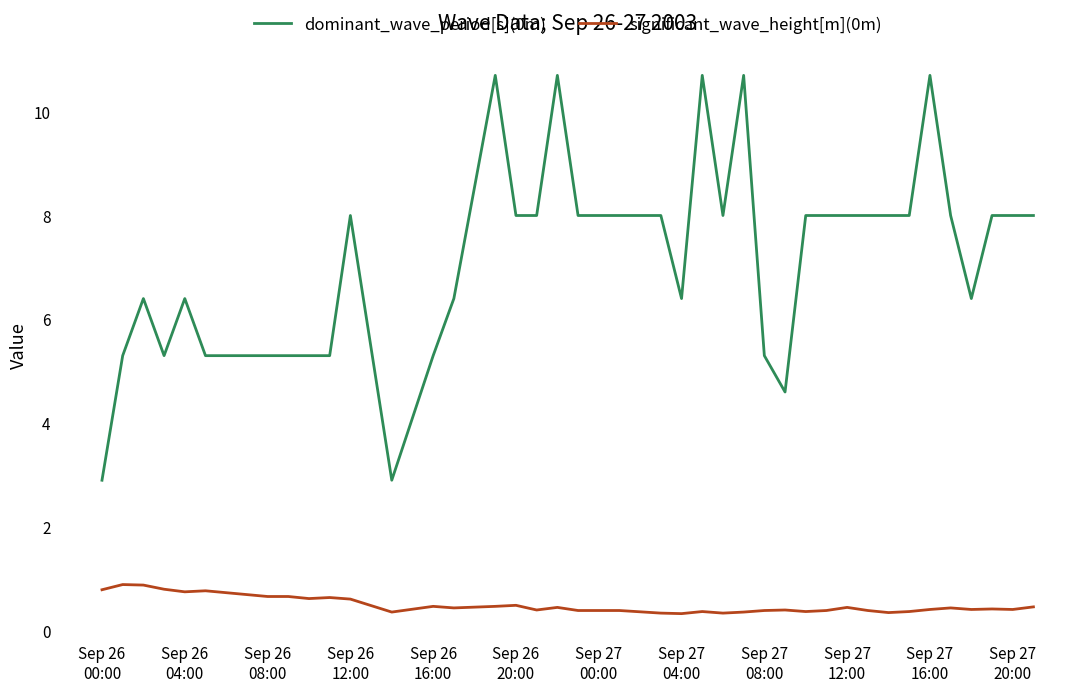

True or false: significant_wave_height[m](0m) and dominant_wave_period[s](0m) intersect in this chart.

False